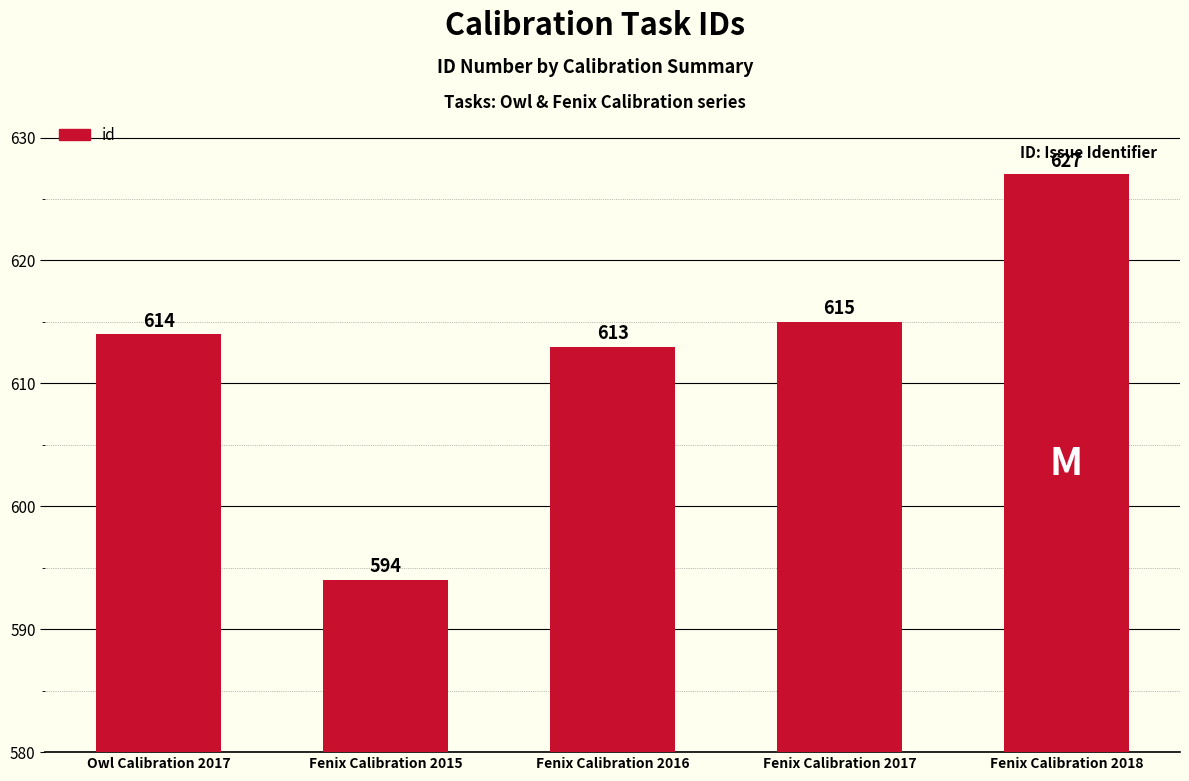

Rank the categories by value from highest to lowest.

Fenix Calibration 2018, Fenix Calibration 2017, Owl Calibration 2017, Fenix Calibration 2016, Fenix Calibration 2015